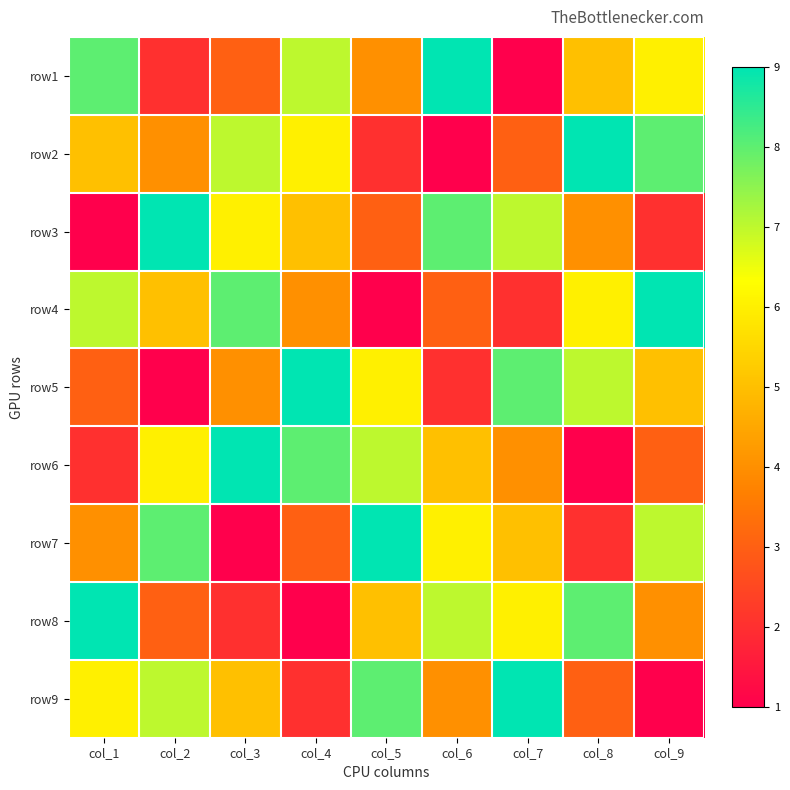

At which category is the sum across all series the highest?

col_1